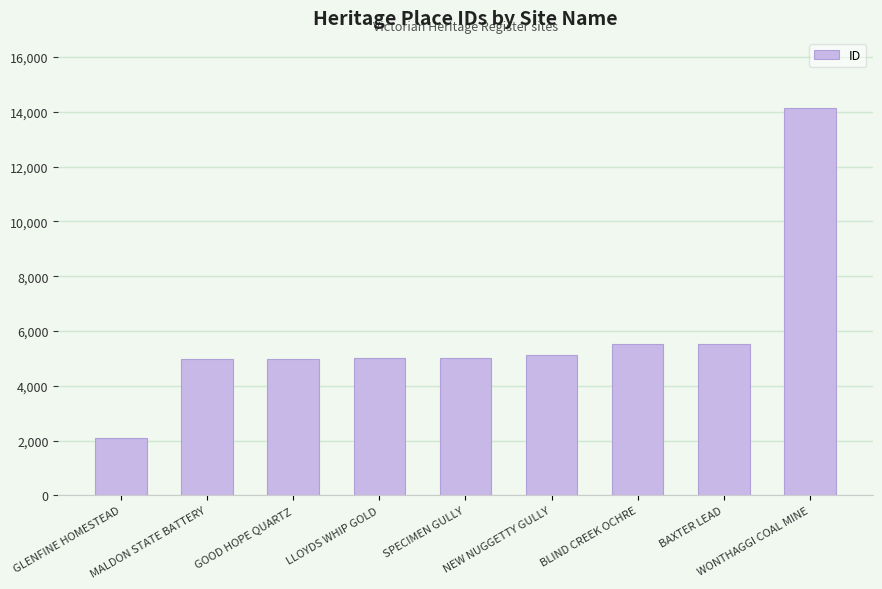

What is the label of the 1st bar from the left?

GLENFINE HOMESTEAD